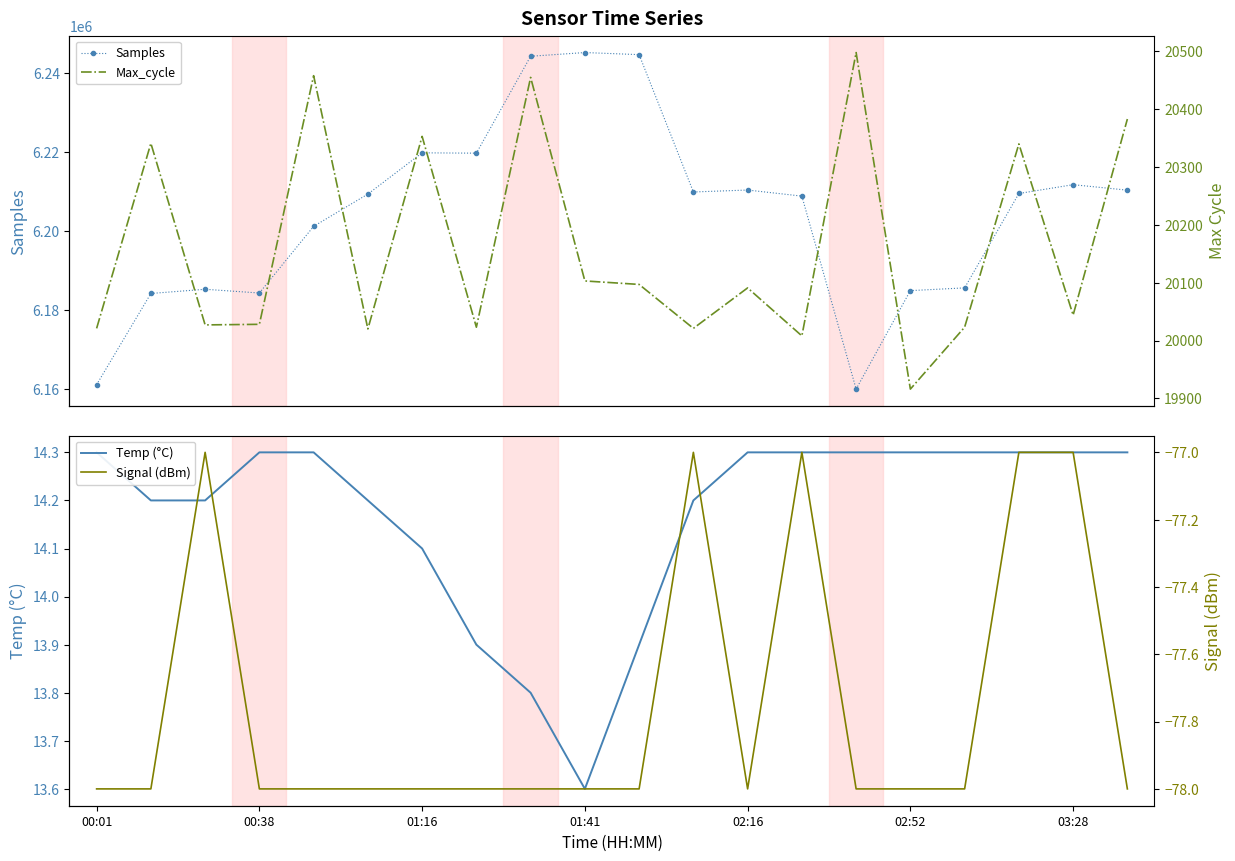

True or false: Samples has more than 2 interior local peaks.

True